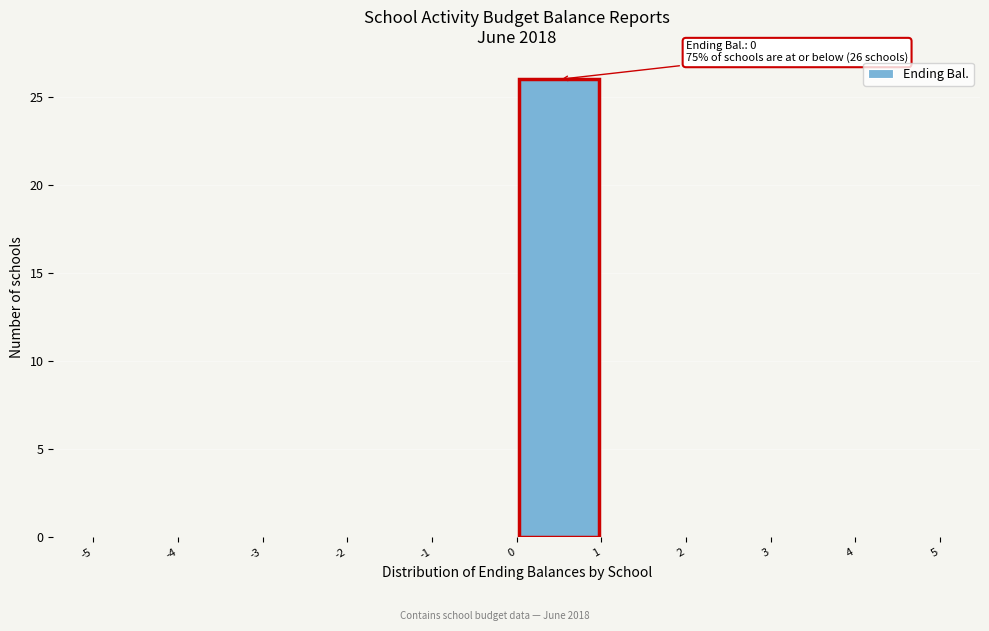

Over which range of the x-axis is the bar tallest?

0 to 1